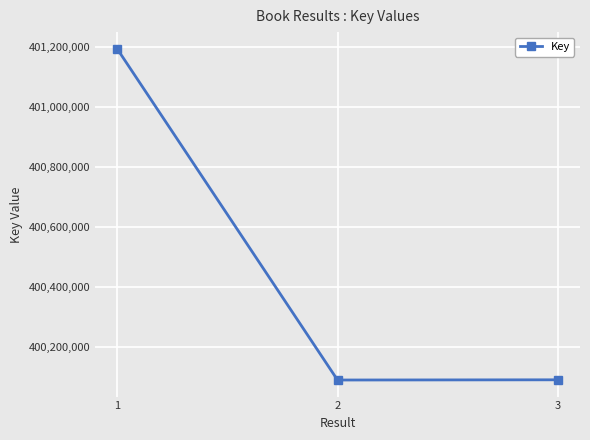

What is the change in value from 2 to 3?

+692